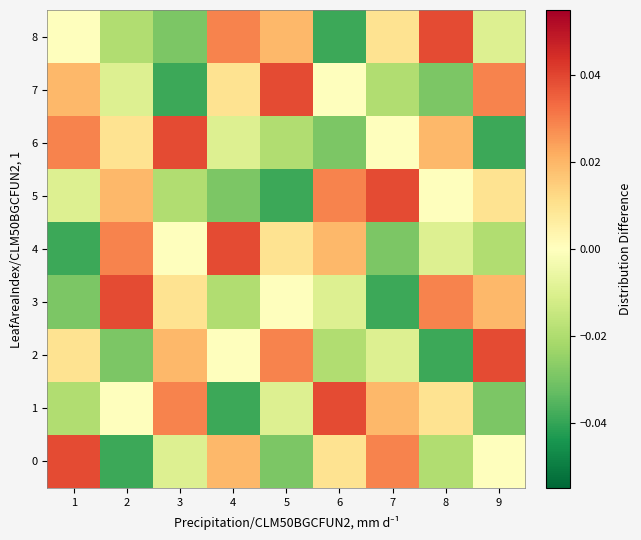

Which category has the highest value across all series?

8